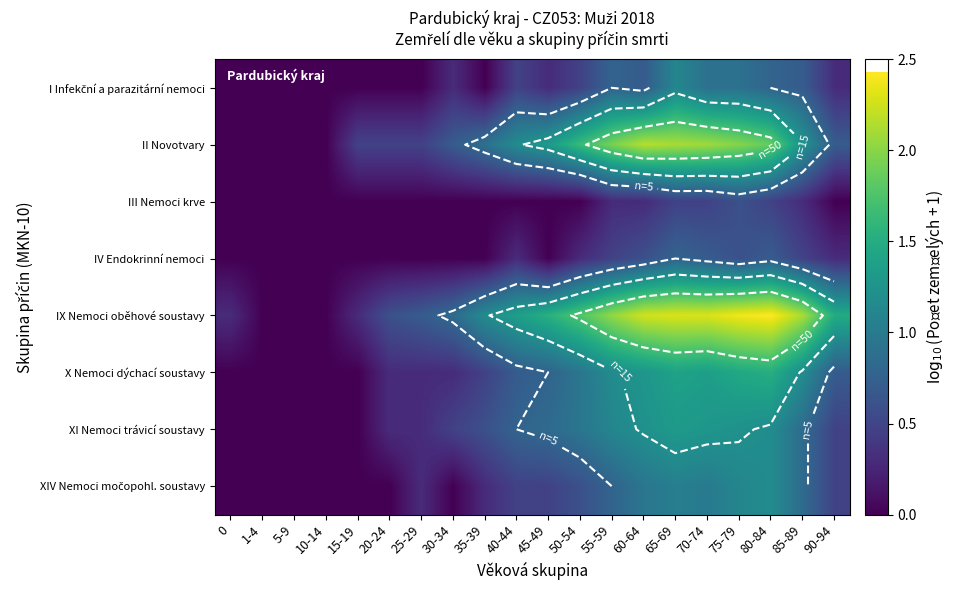

True or false: IX Nemoci oběhové soustavy has a value of 3.4 at 55-59.

False